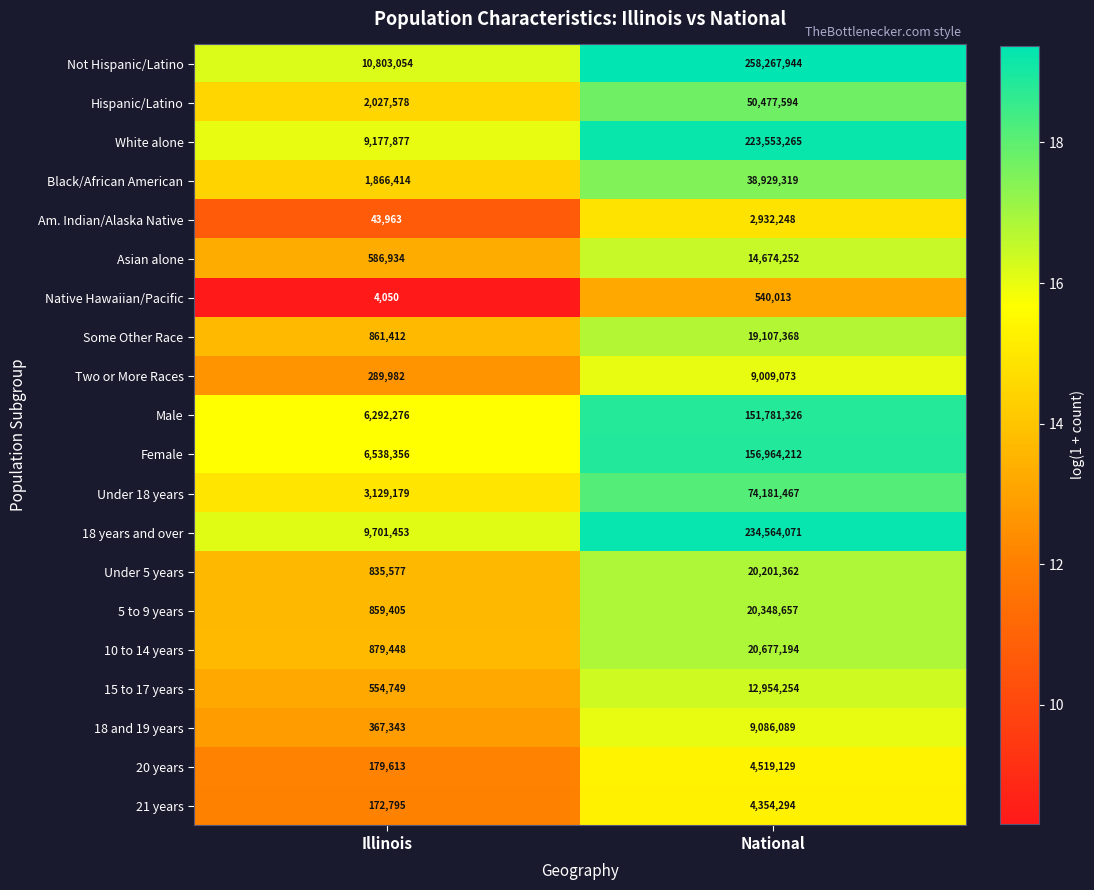

At which category is the sum across all series the highest?

National